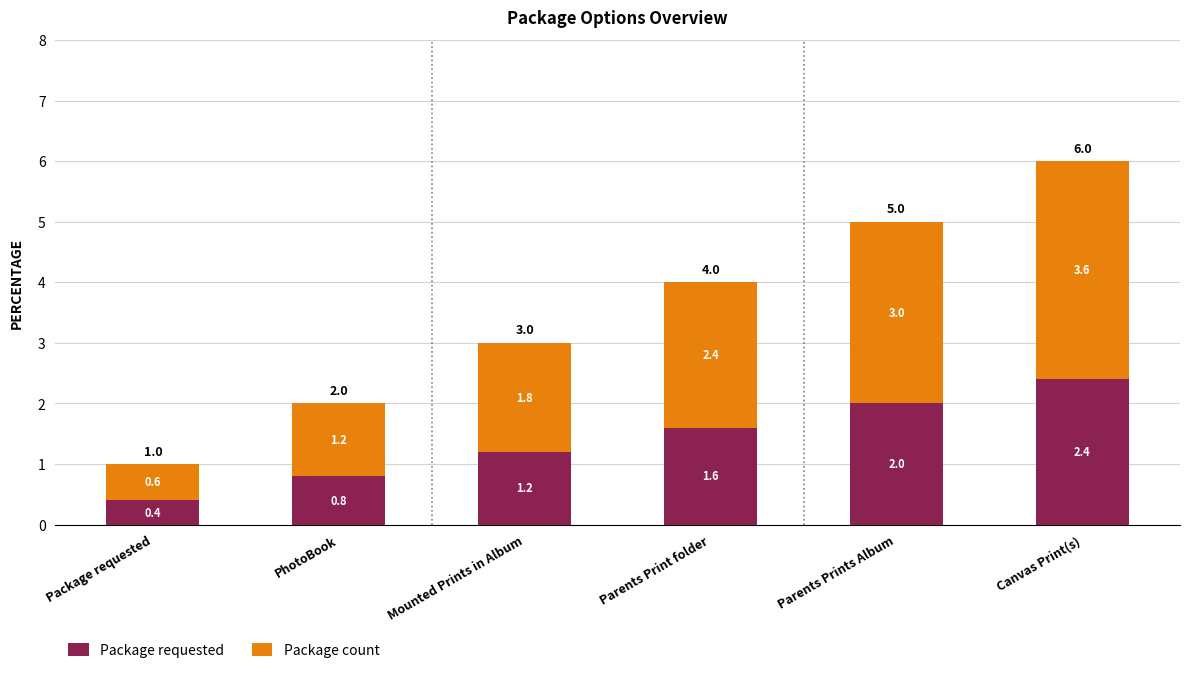

Reading left to right, transcribe the values for Package requested.

0.4	0.8	1.2	1.6	2.0	2.4